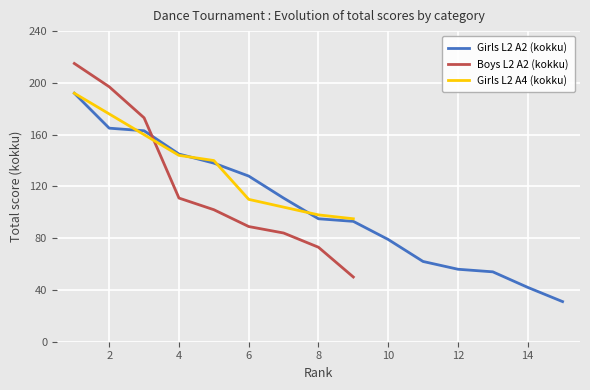

Between which two adjacent categories do Girls L2 A2 (kokku) and Boys L2 A2 (kokku) first intersect?

3 and 4